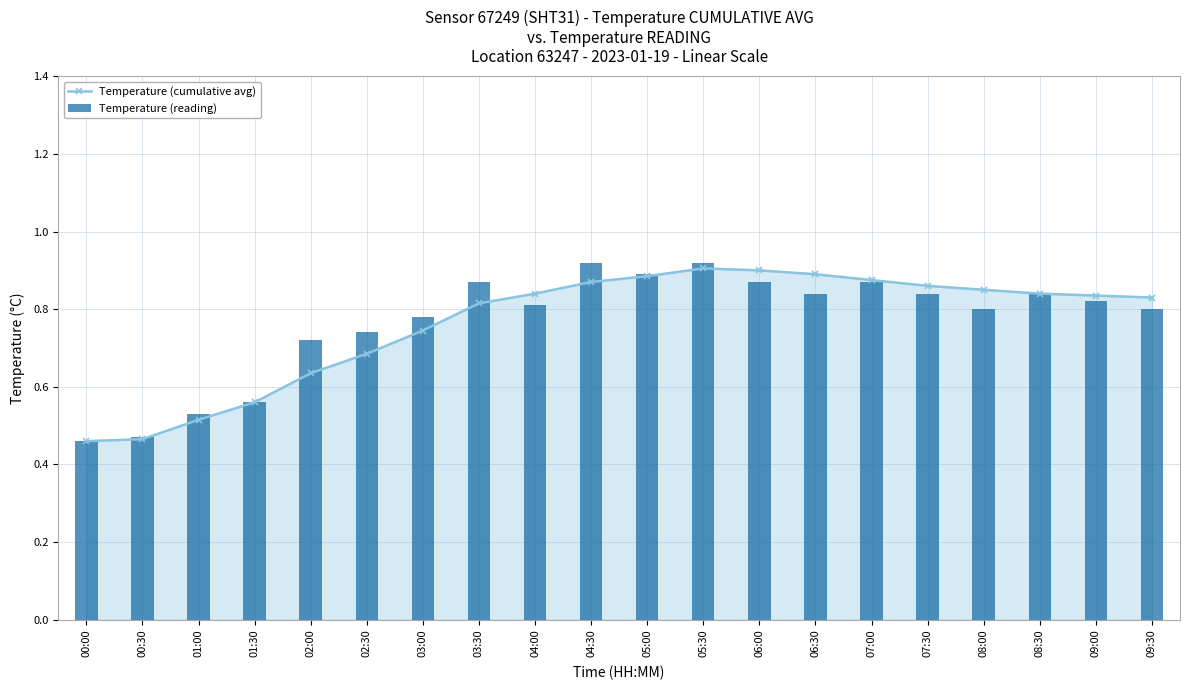

What is the difference between the maximum and minimum values in the Temperature (cumulative avg) series?

0.4